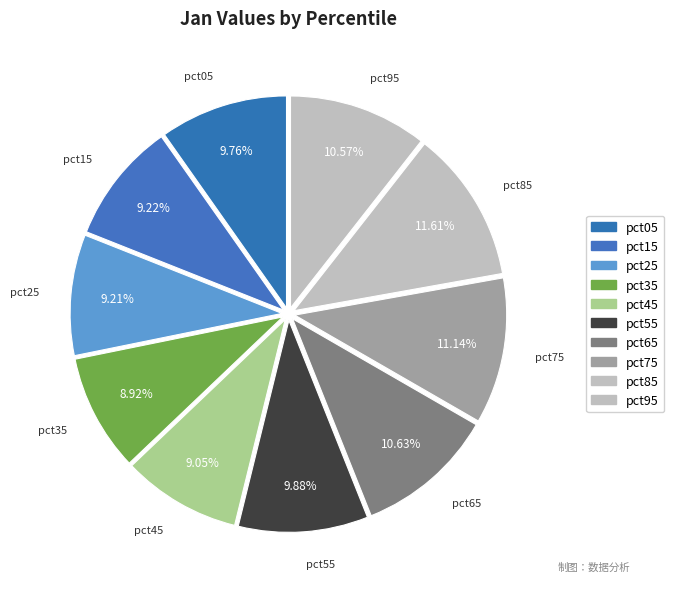

Which has a higher value, pct55 or pct85?

pct85